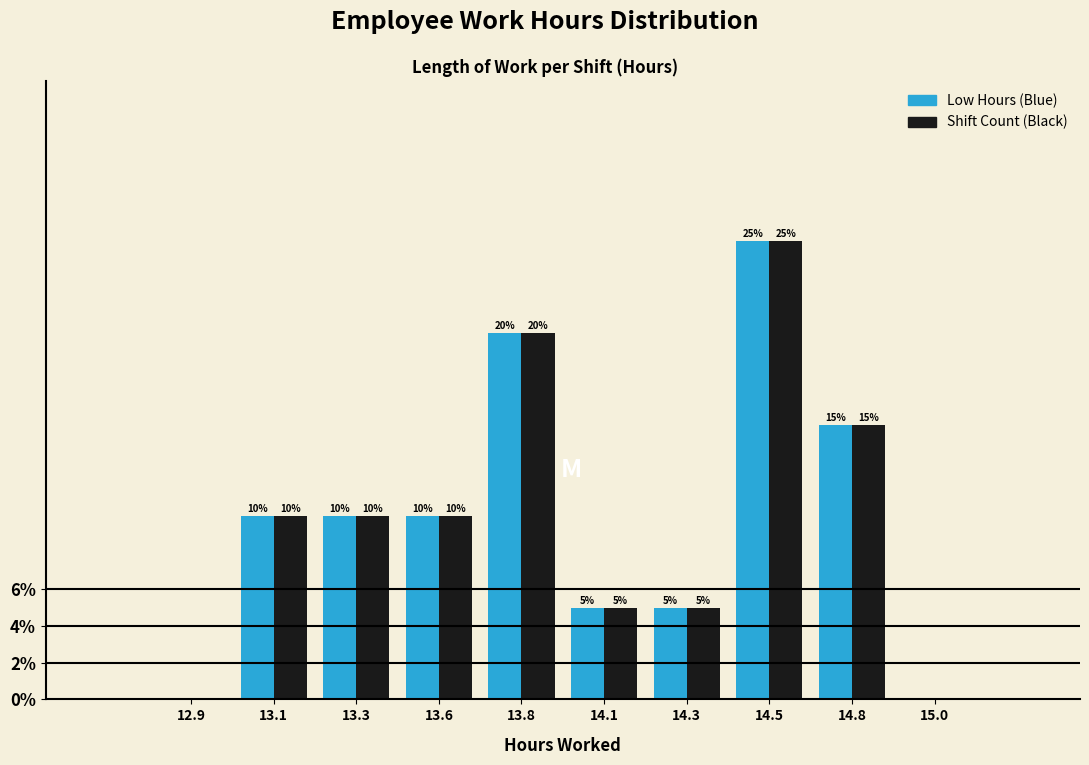

What is the greatest value displayed?

25